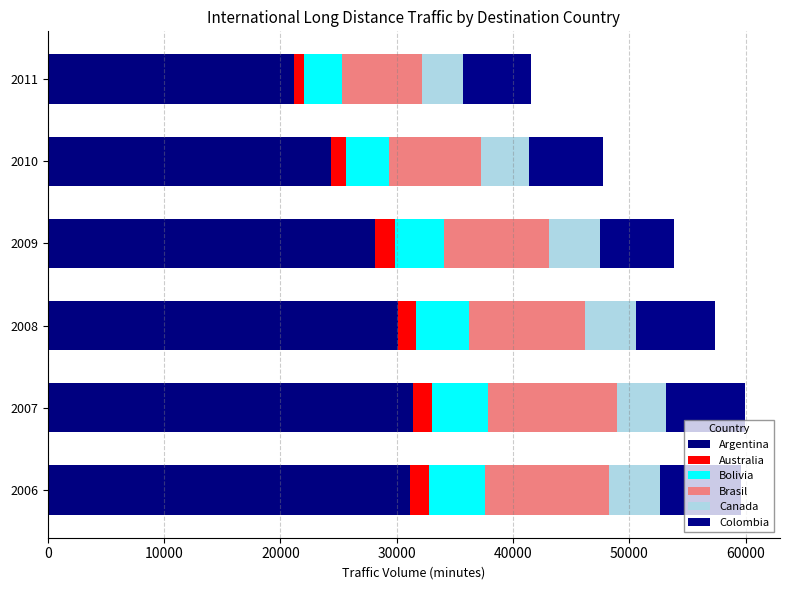

Count the number of data series in this chart.

6